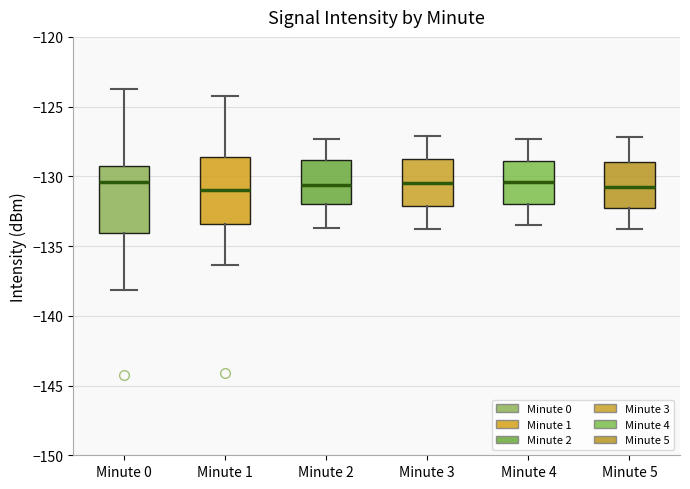

Reading left to right, read every box against the y-axis: the position of its median line, the range the box covers, and the ends of its whiskers. The values are not printed on the chart, so give them approximately, as read against the axis.

Minute 0: median -130.5, box -134.0 to -129.0, whiskers -138.0 to -123.5
Minute 1: median -131.0, box -133.5 to -128.5, whiskers -136.5 to -124.0
Minute 2: median -130.5, box -132.0 to -129.0, whiskers -133.5 to -127.5
Minute 3: median -130.5, box -132.0 to -128.5, whiskers -134.0 to -127.0
Minute 4: median -130.5, box -132.0 to -129.0, whiskers -133.5 to -127.5
Minute 5: median -130.5, box -132.5 to -129.0, whiskers -134.0 to -127.0